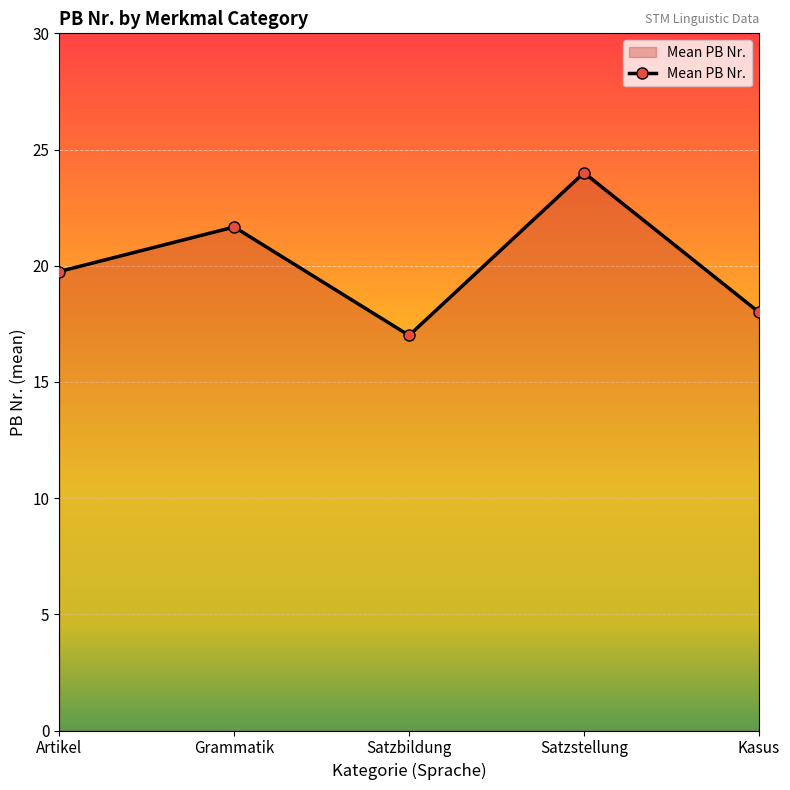

What is the average value?

20.1